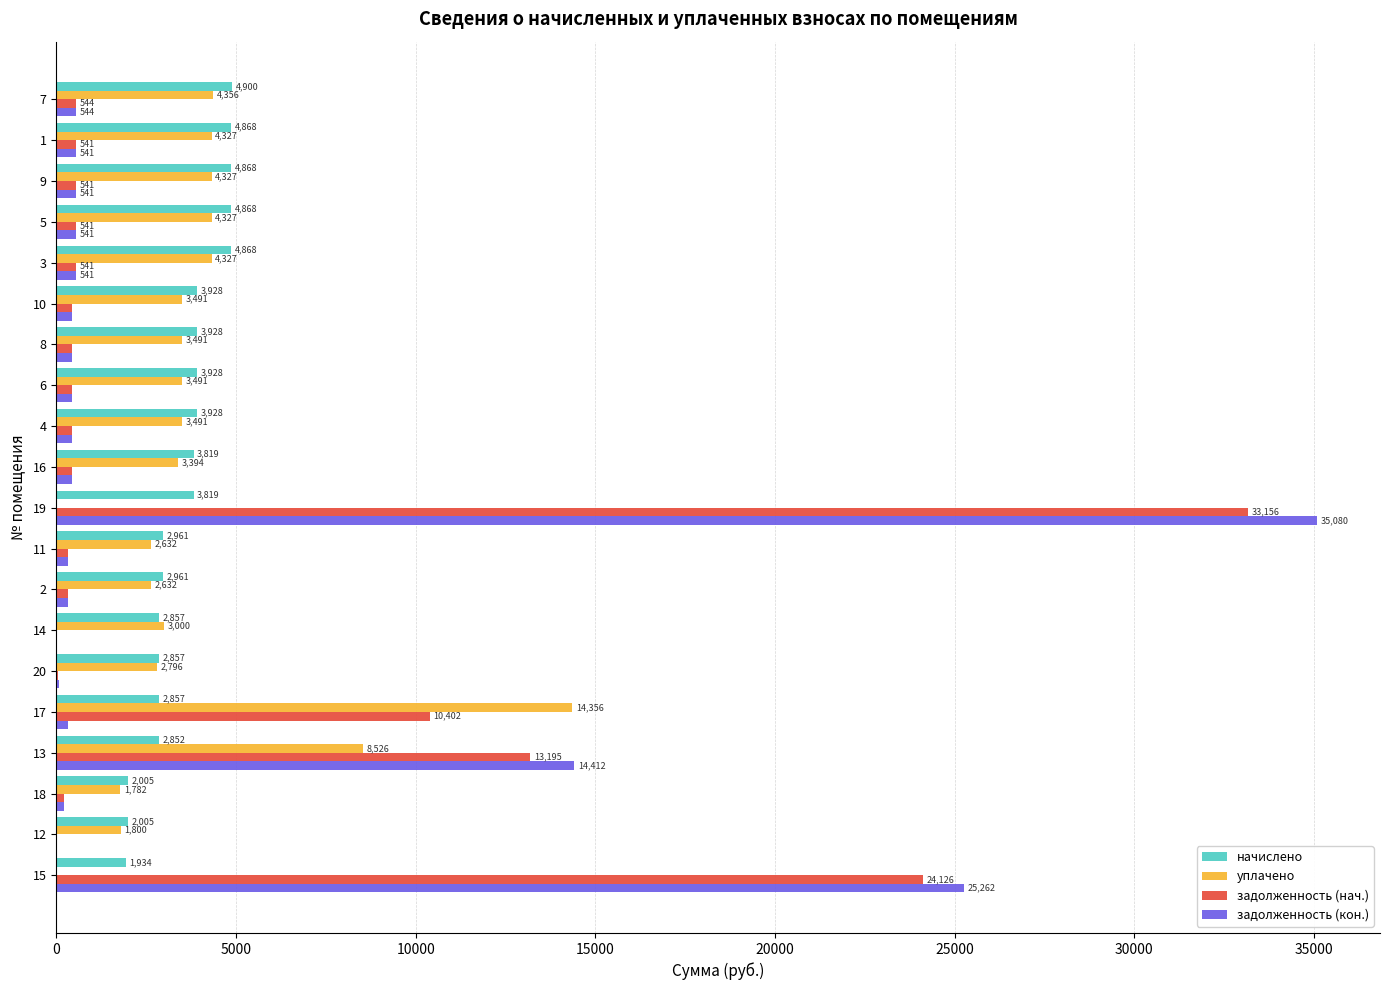

At which category is the sum across all series the highest?

19